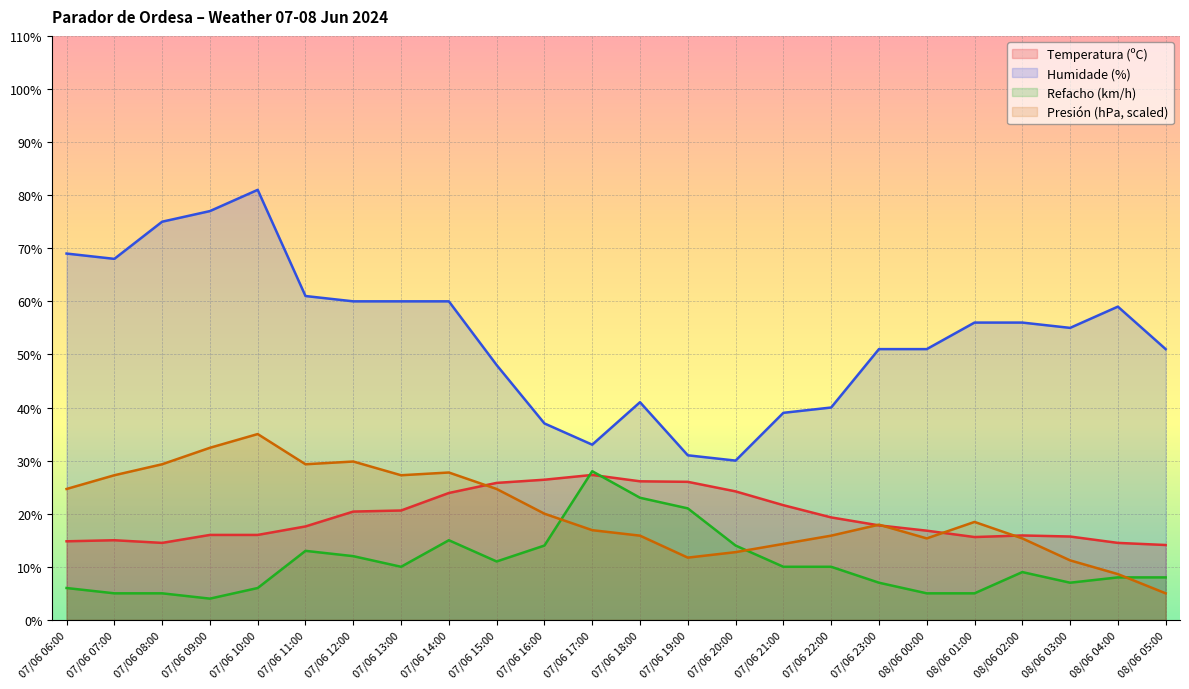

Where is the first local maximum for Temperatura (ºC)?

07/06 07:00